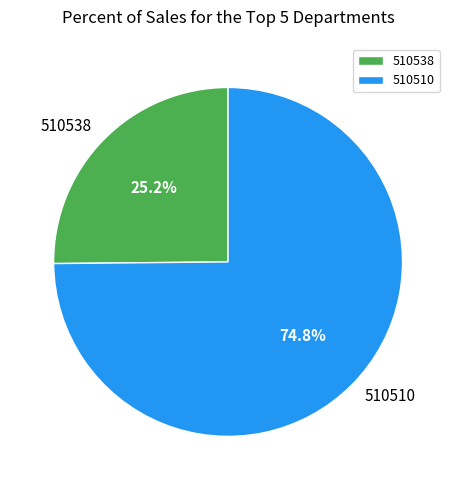

What percentage do 510510 and 510538 together represent?

100.0%